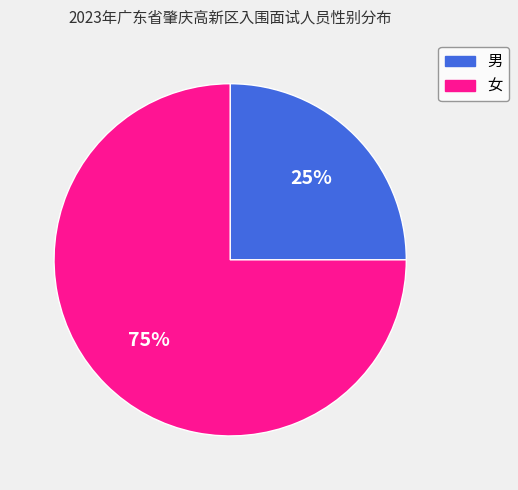

Is it true that 女 is 75% of the pie?

True